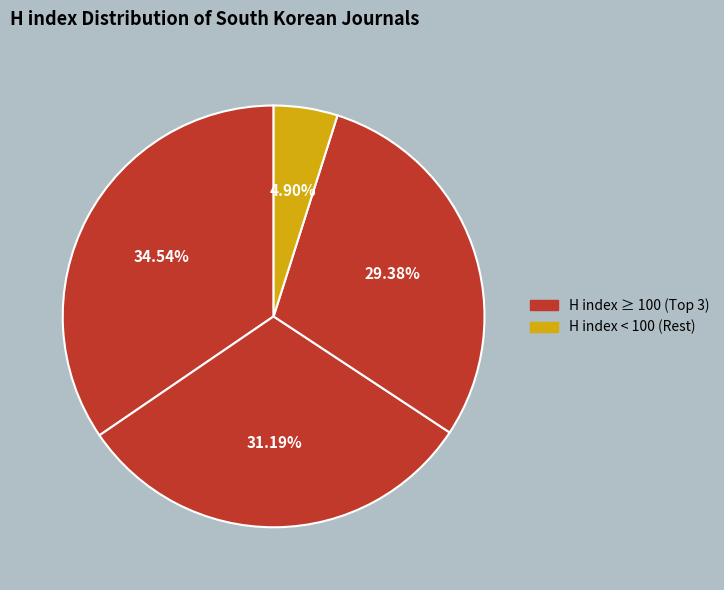

How many slices are in this pie chart?

4